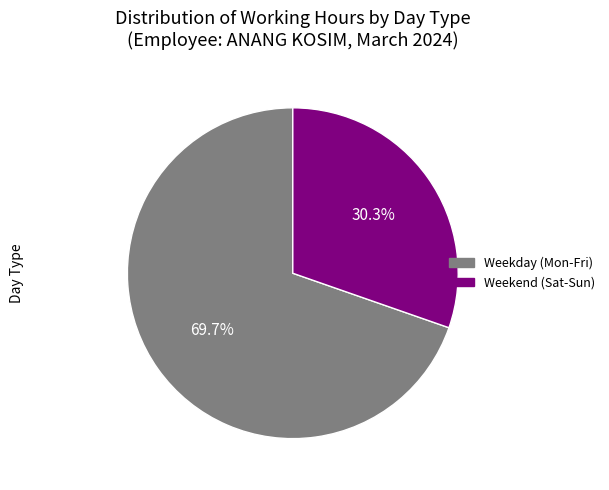

Rank the categories by value from lowest to highest.

Weekend (Sat-Sun), Weekday (Mon-Fri)